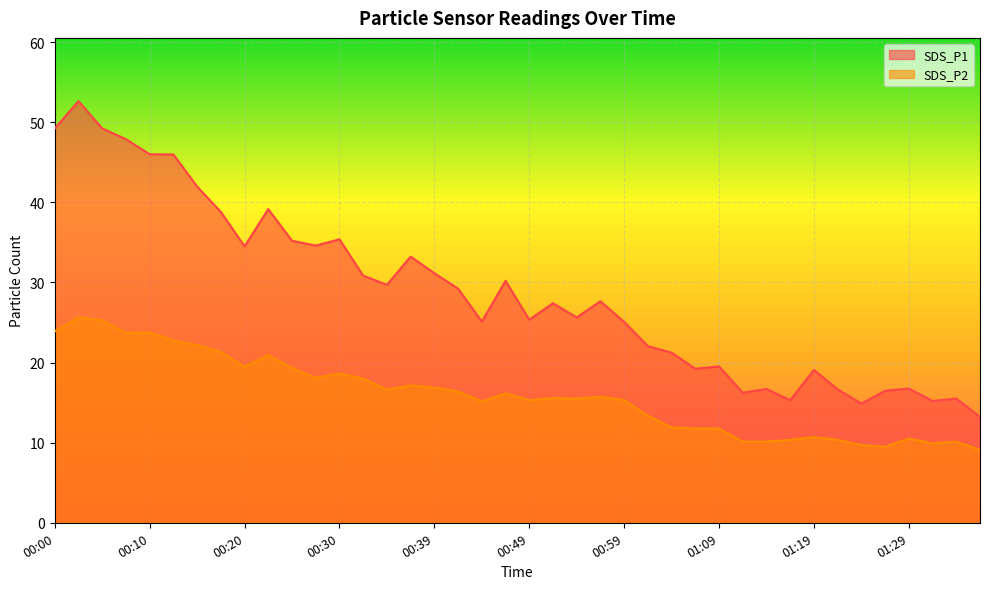

Count the number of data series in this chart.

2